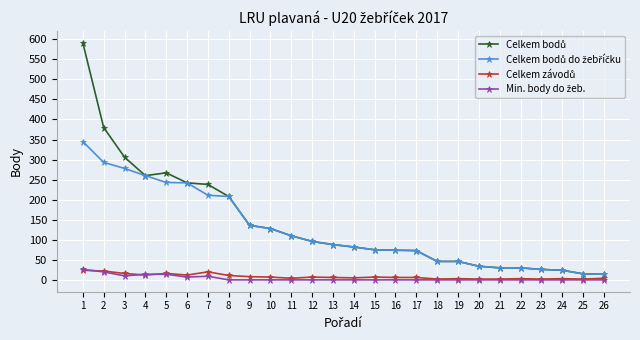

What is the greatest value displayed?

591